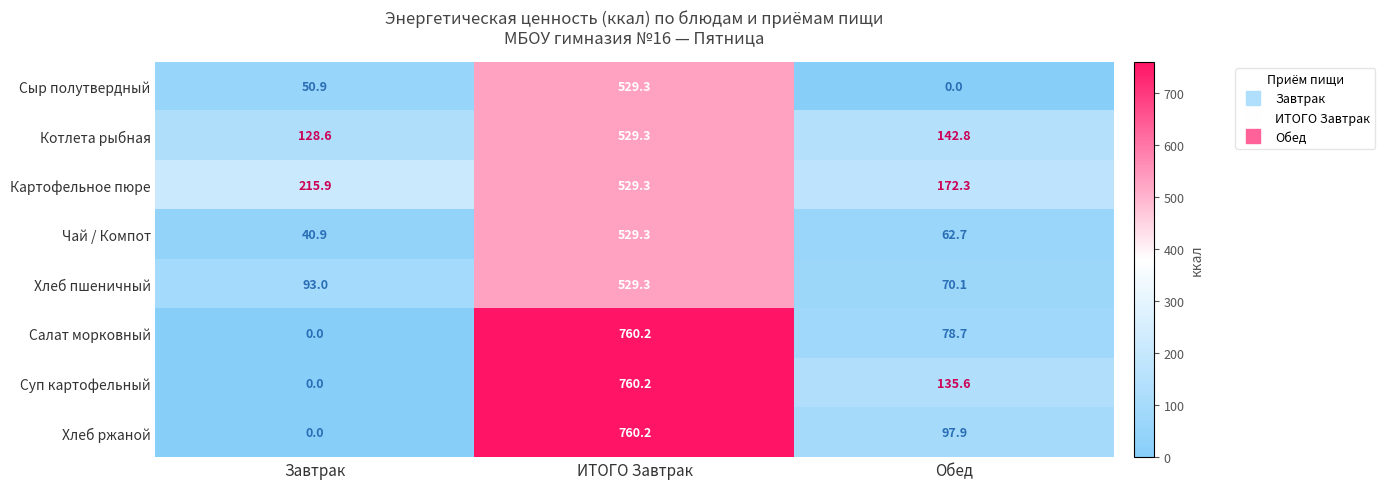

At which label does Чай / Компот reach its peak?

ИТОГО Завтрак